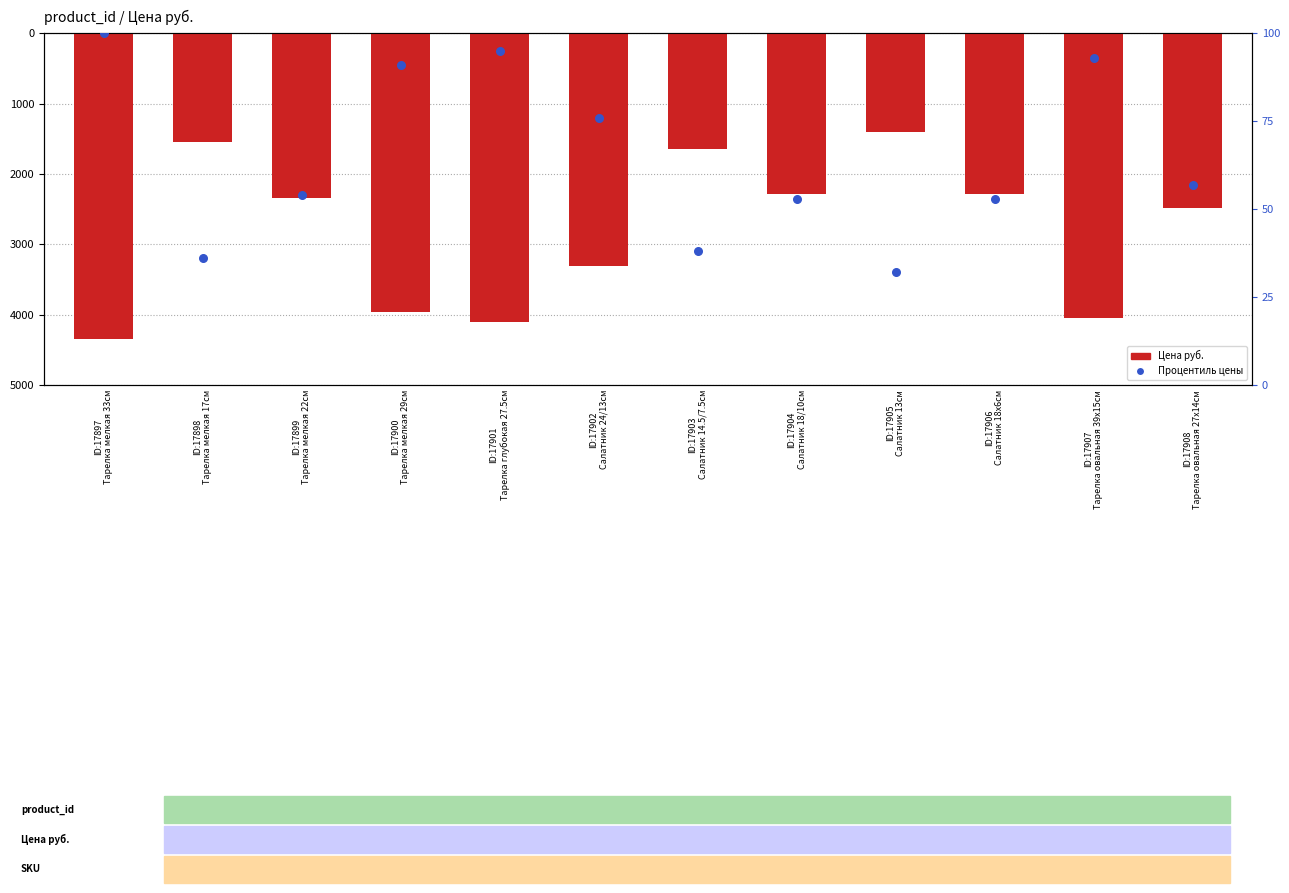

Which series has the largest total across all categories?

Процентиль цены